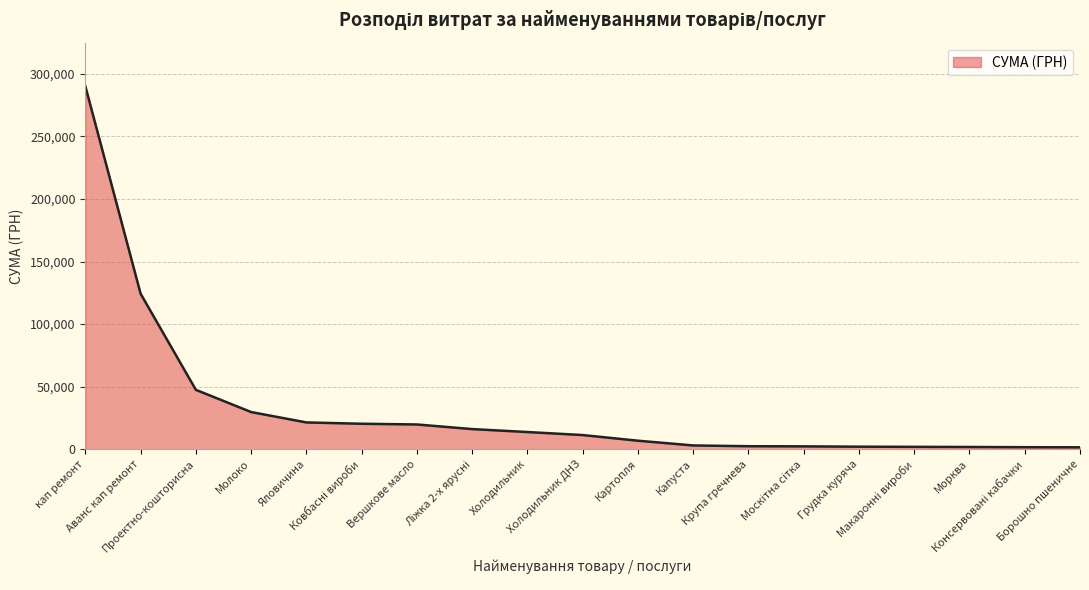

What is the greatest value displayed?

290101.4